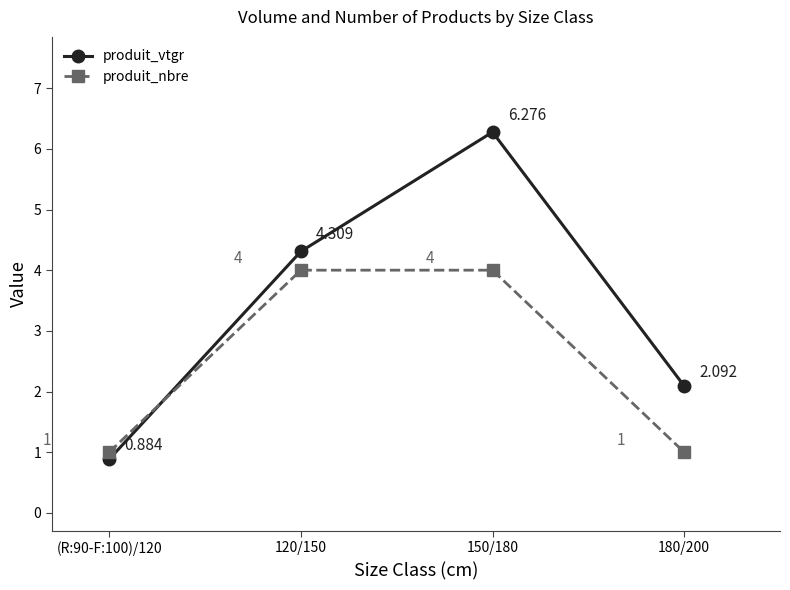

How many intersections are there between produit_nbre and produit_vtgr?

1